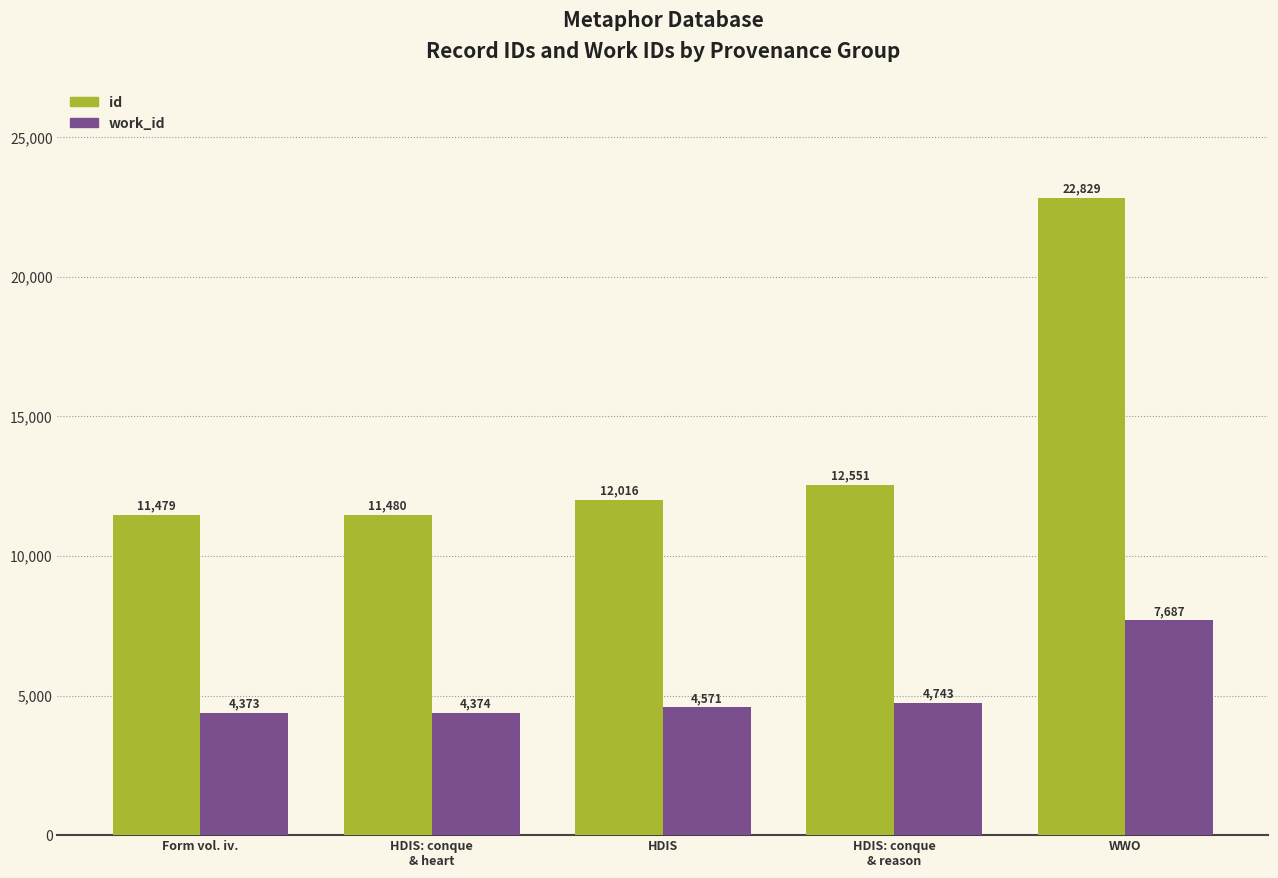

What is the label of the 5th bar from the left?

WWO